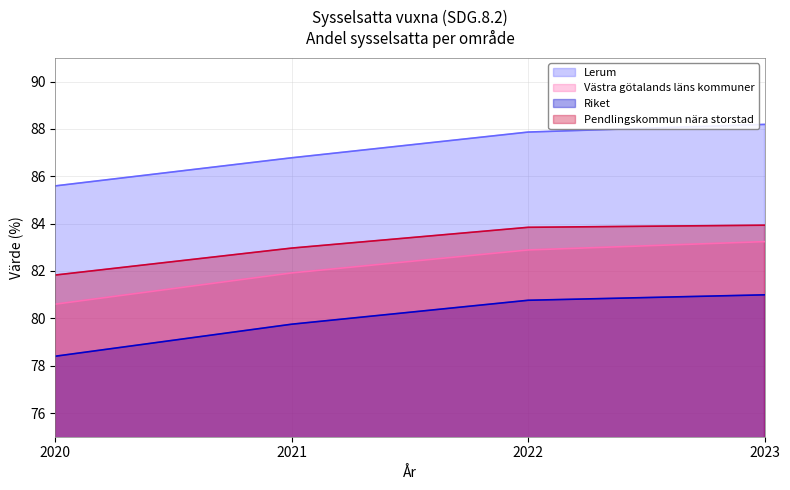

True or false: Västra götalands läns kommuner and Riket intersect in this chart.

False